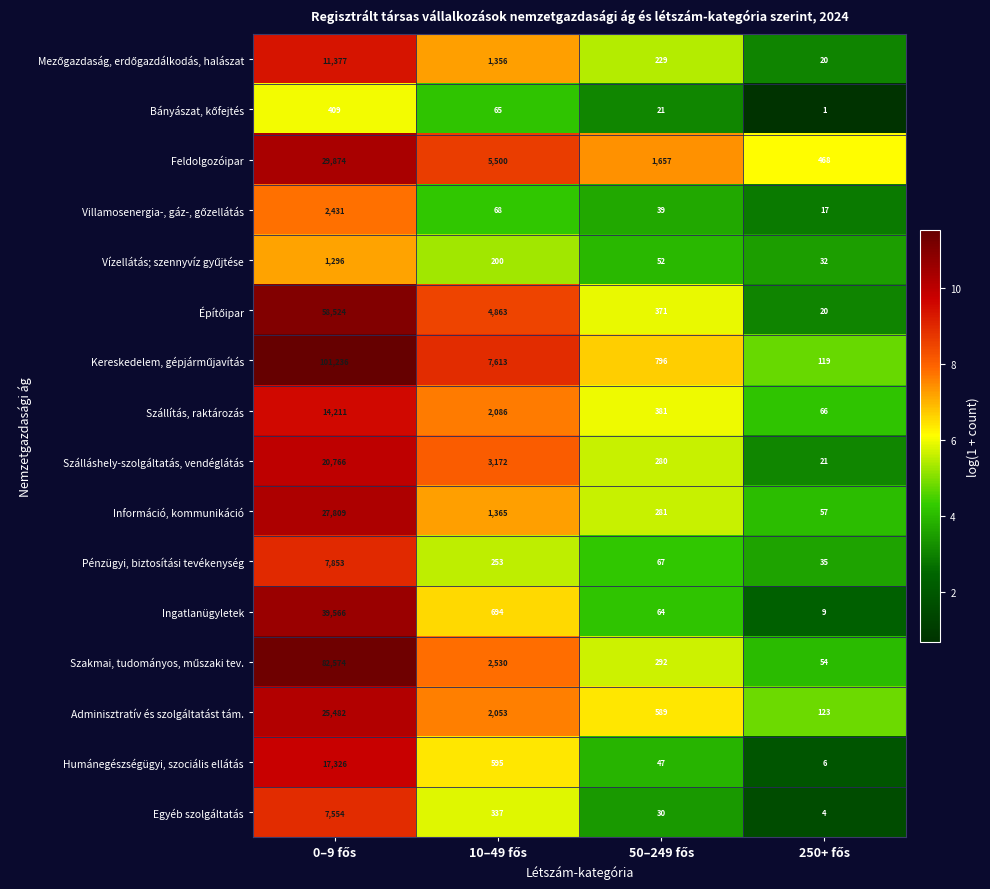

What is the greatest value displayed?

101236